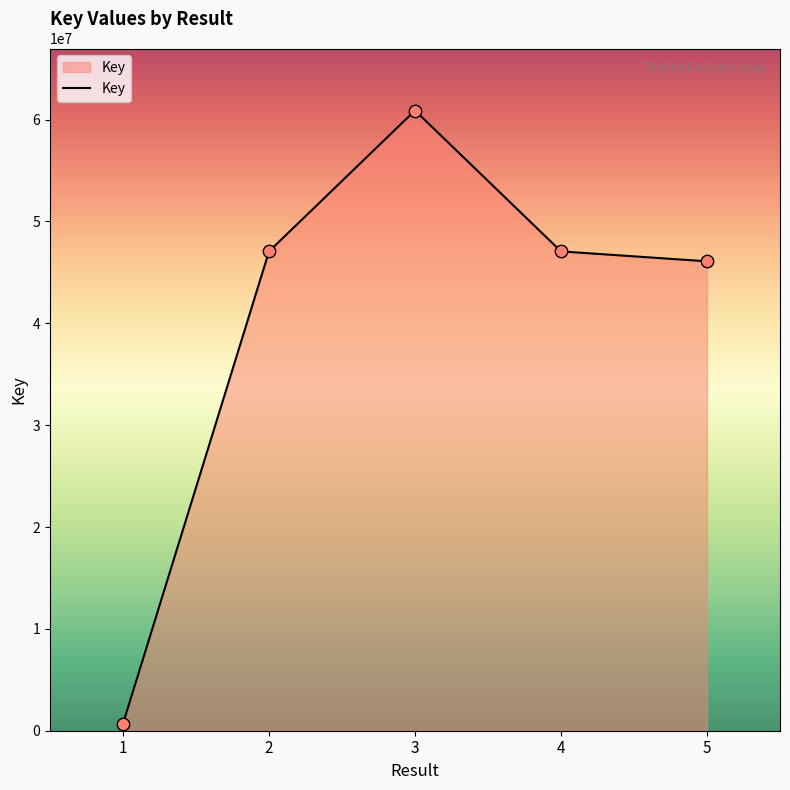

What is the change in value from 4 to 5?

-976051